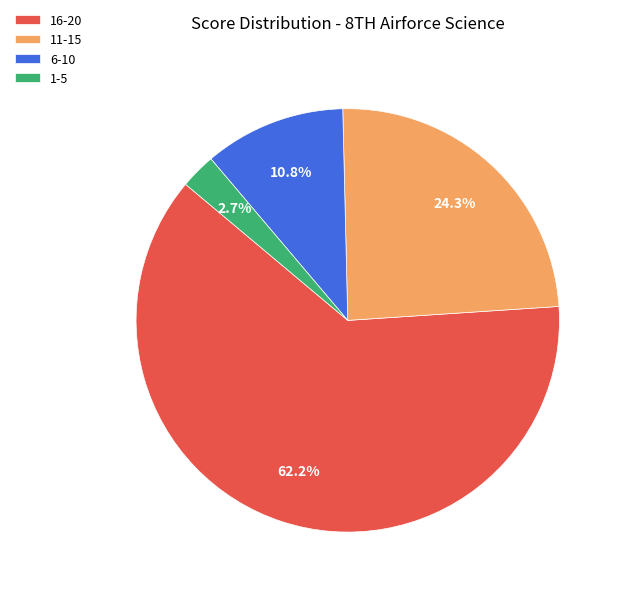

What is the total percentage of 6-10 and 1-5?

13.5%